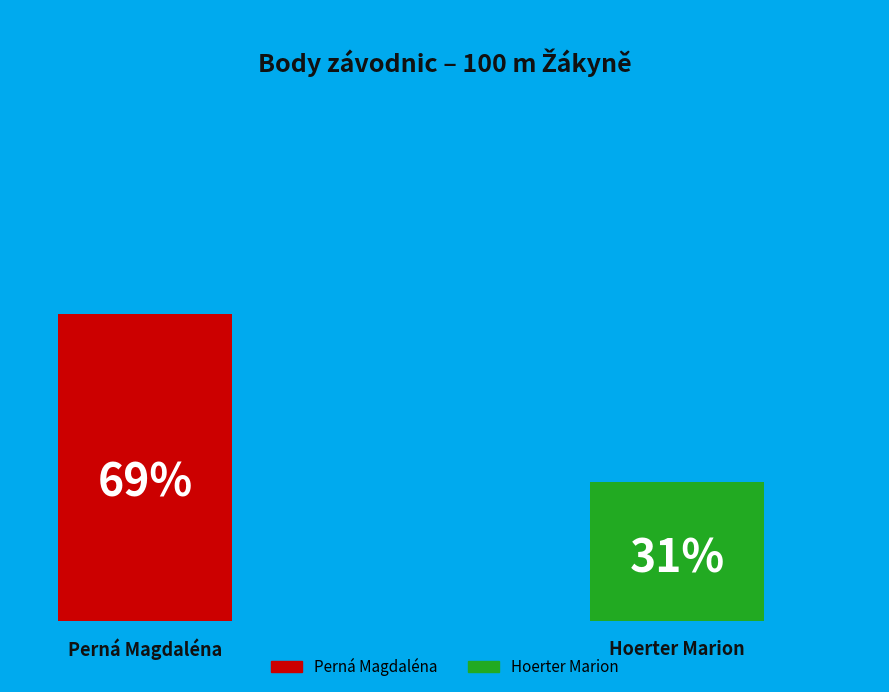

What is the ratio of the value at Perná Magdaléna to the value at Hoerter Marion?

2.2